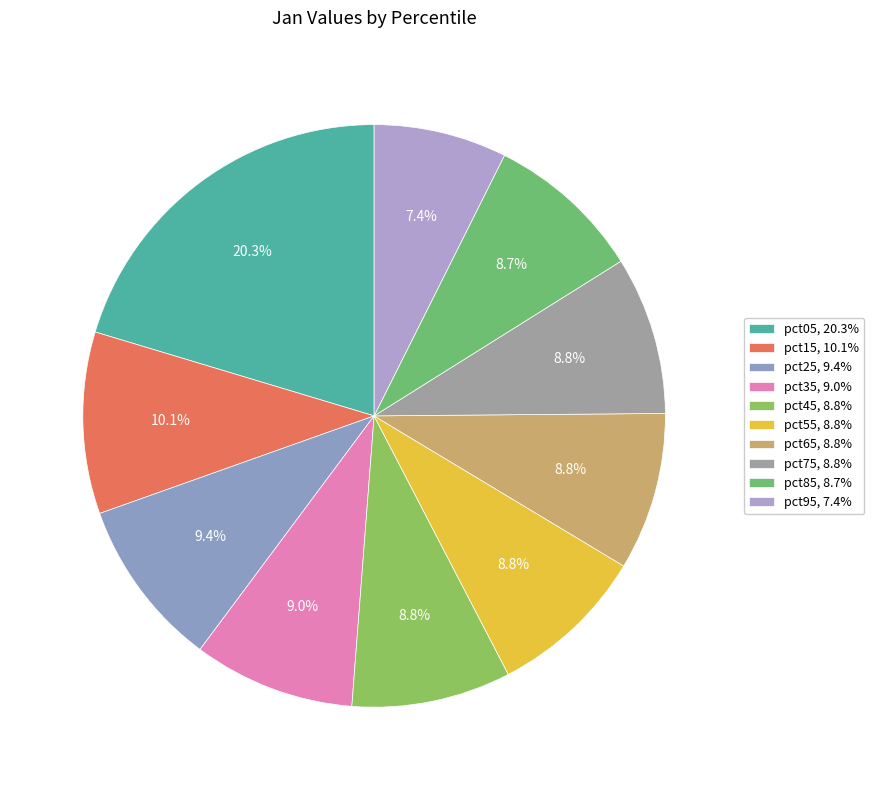

What is the change in value from pct15 to pct35?

-0.2